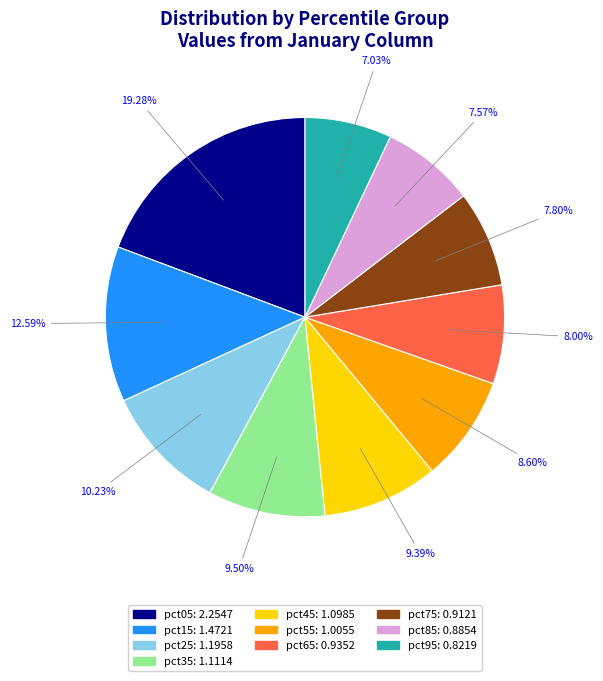

What percentage do pct15 and pct65 together represent?

20.6%